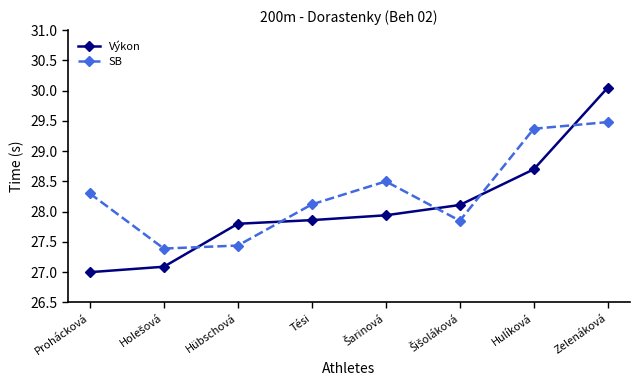

What position from the right is Prohácková?

8